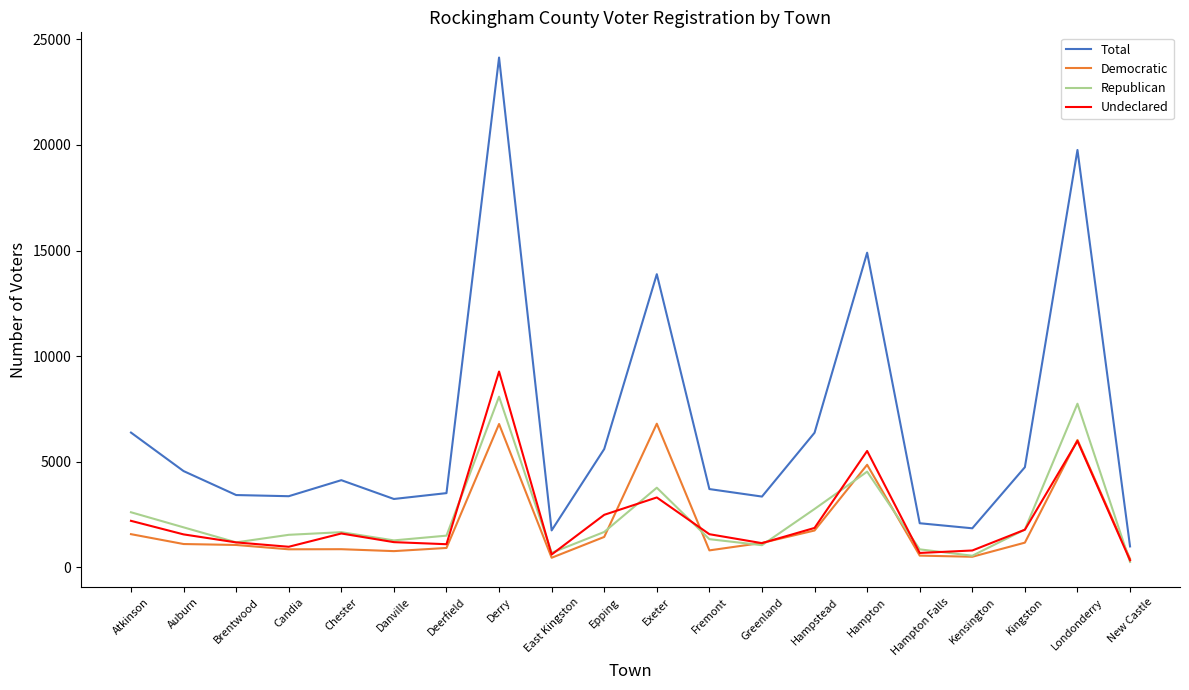

At which category does the chart reach its peak across all series?

Derry